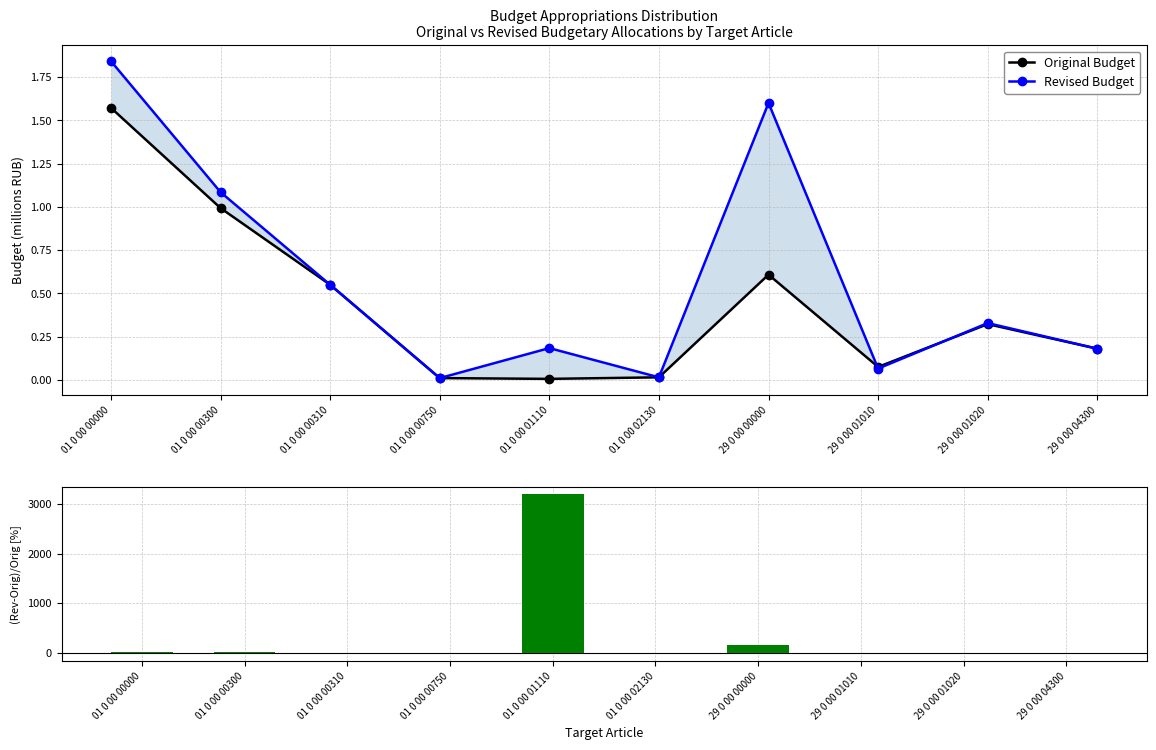

Are the bars horizontal?

No